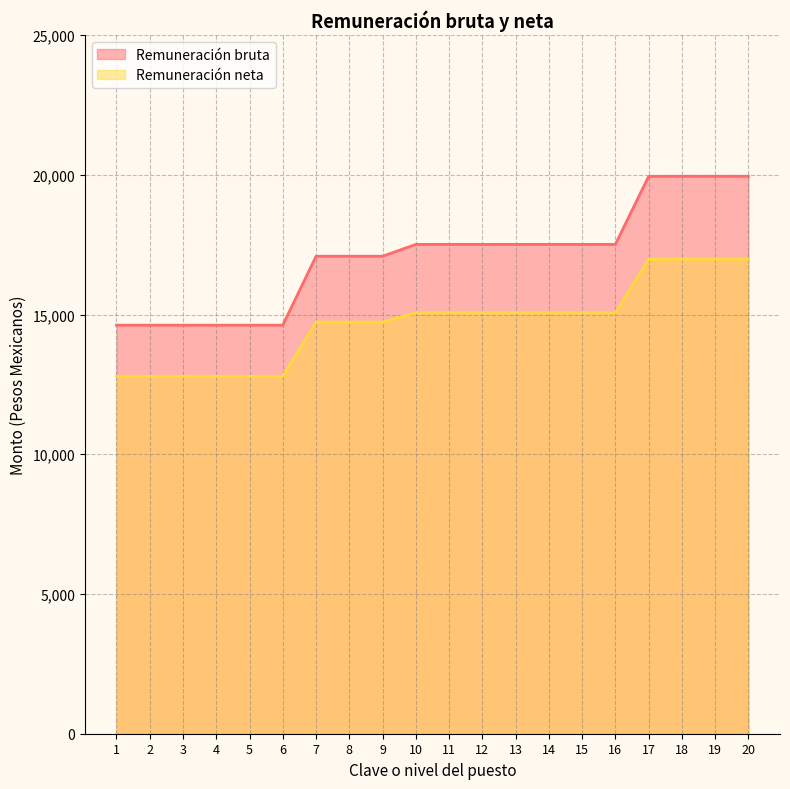

Reading right to left, transcribe all the data shown in this chart.

Remuneración bruta: 20=19946.4	19=19946.4	18=19946.4	17=19943.4	16=17508.7	15=17508.7	14=17508.7	13=17508.7	12=17508.7	11=17508.7	10=17508.7	9=17085.2	8=17085.2	7=17085.2	6=14619.0	5=14619.0	4=14619.0	3=14619.0	2=14619.0	1=14619.0
Remuneración neta: 20=16979.3	19=16979.3	18=16979.3	17=16976.9	16=15062.3	15=15062.3	14=15062.3	13=15062.3	12=15062.3	11=15062.3	10=15062.3	9=14729.3	8=14729.3	7=14729.3	6=12789.8	5=12789.8	4=12789.8	3=12789.8	2=12789.8	1=12789.8